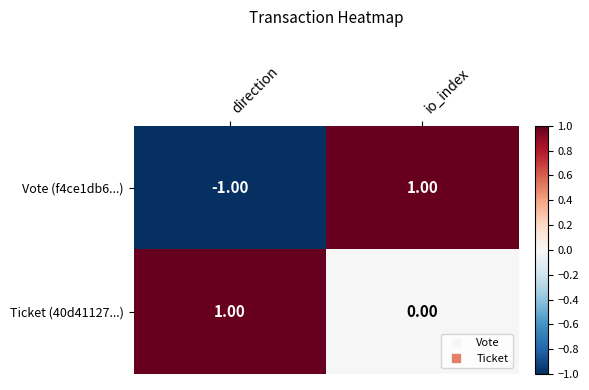

Which category has the lowest value across all series?

direction